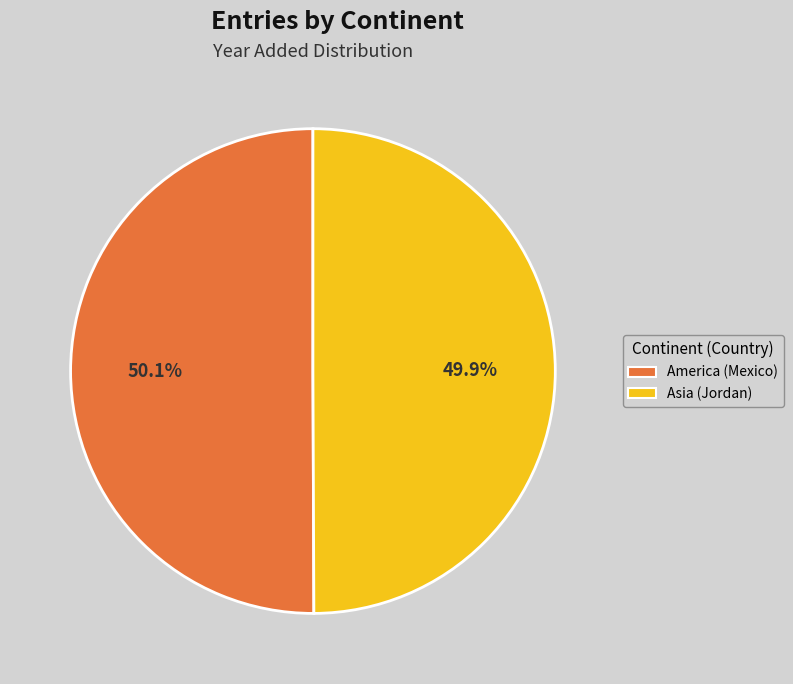

To the nearest percent, what percentage of the pie is Asia (Jordan)?

50%